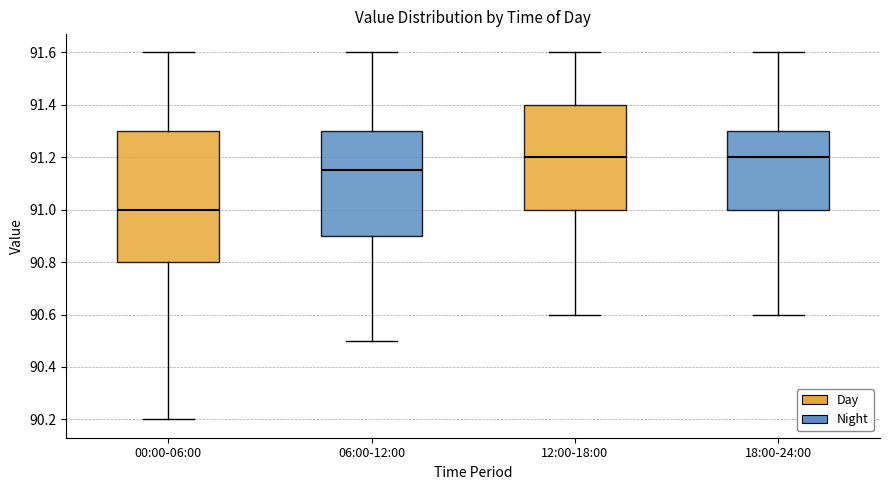

Reading left to right, transcribe this box plot: for each box, give where its median line is, the range the box spans, and where its two whiskers end, as read against the y-axis. The values are not printed on the chart, so give them approximately, as read against the axis.

00:00-06:00: median 91.00, box 90.80 to 91.30, whiskers 90.20 to 91.60
06:00-12:00: median 91.16, box 90.90 to 91.30, whiskers 90.50 to 91.60
12:00-18:00: median 91.20, box 91.00 to 91.40, whiskers 90.60 to 91.60
18:00-24:00: median 91.20, box 91.00 to 91.30, whiskers 90.60 to 91.60